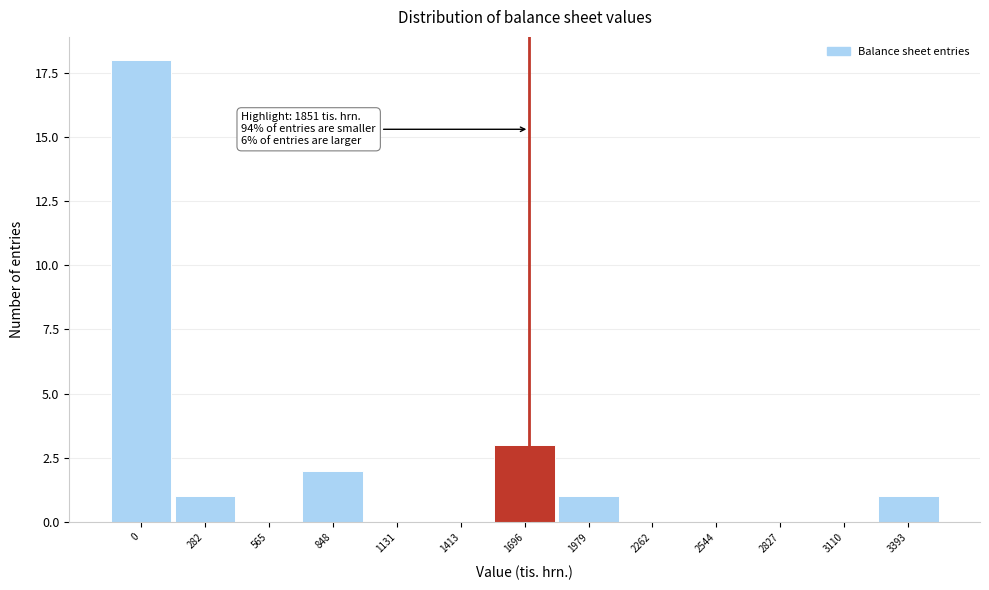

Reading left to right, transcribe all the data shown in this chart.

0=18	282=1	565=0	848=2	1131=0	1413=0	1696=3	1979=1	2262=0	2544=0	2827=0	3110=0	3393=1